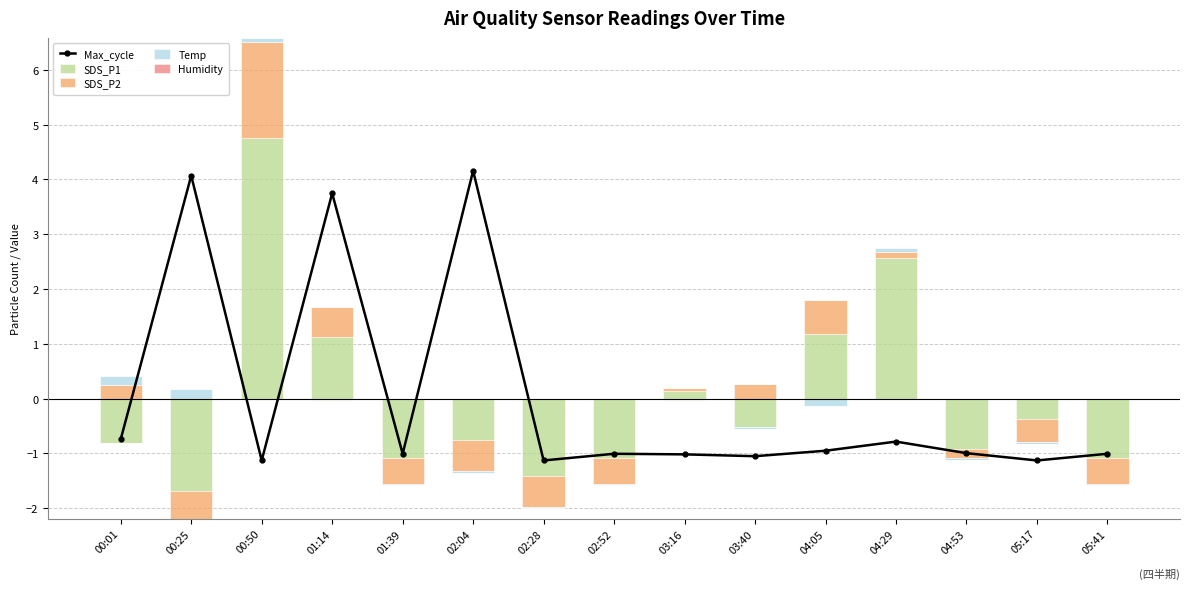

What are all the series names shown in the legend?

Max_cycle, SDS_P1, SDS_P2, Temp, Humidity